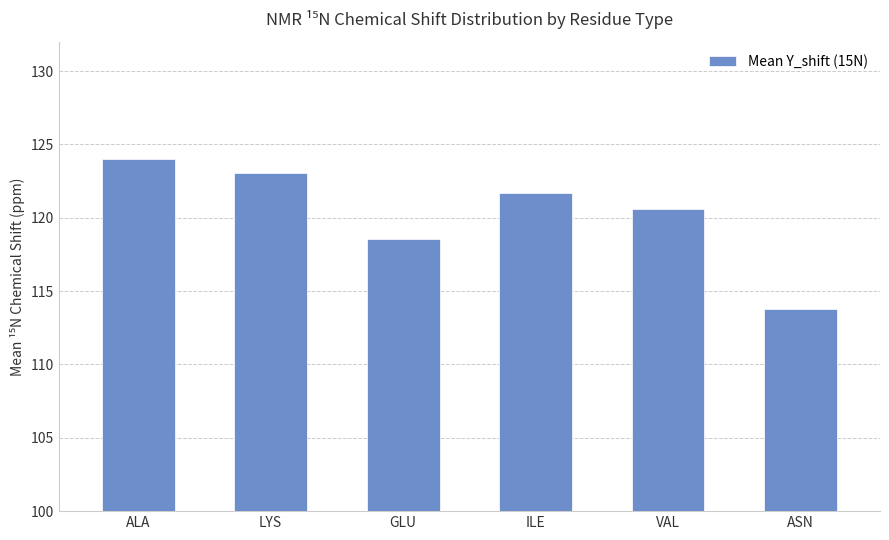

True or false: the data shows 123.1 at LYS.

True